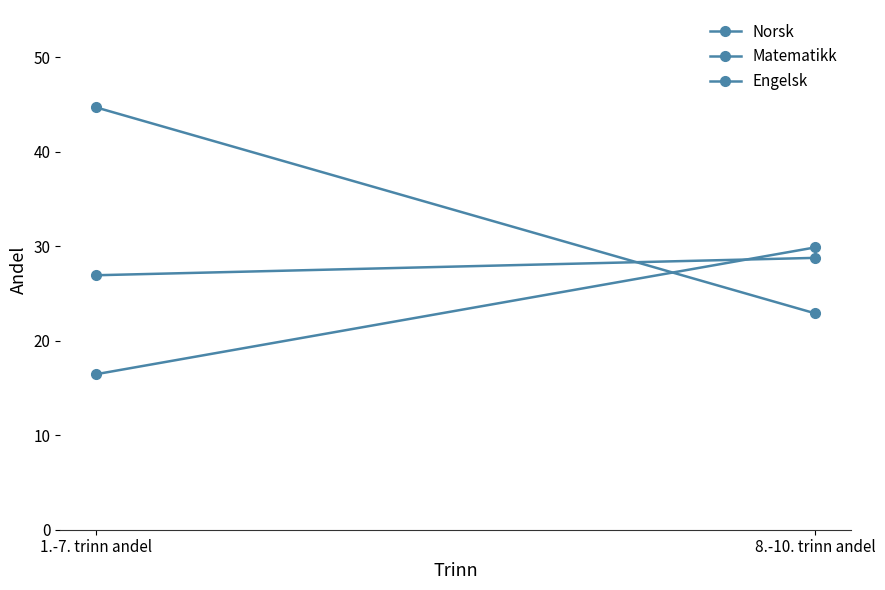

Is the value of Engelsk at 8.-10. trinn andel greater than the value of Norsk at 8.-10. trinn andel?

No